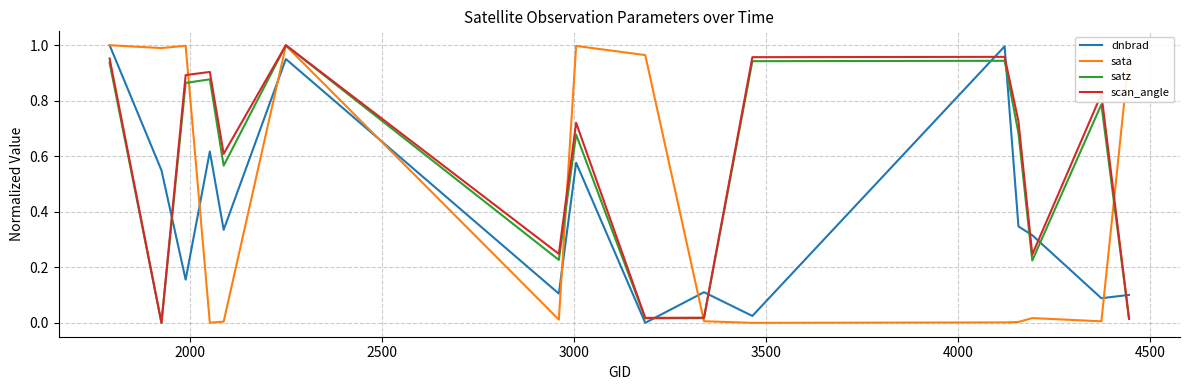

Does the chart display data point markers on the line(s)?

No